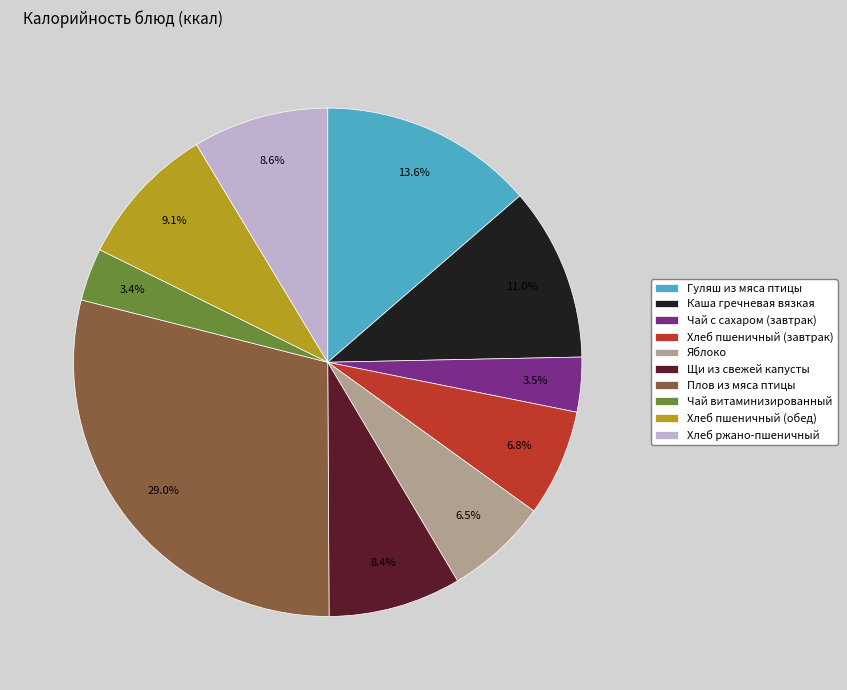

How many segments does this pie chart have?

10